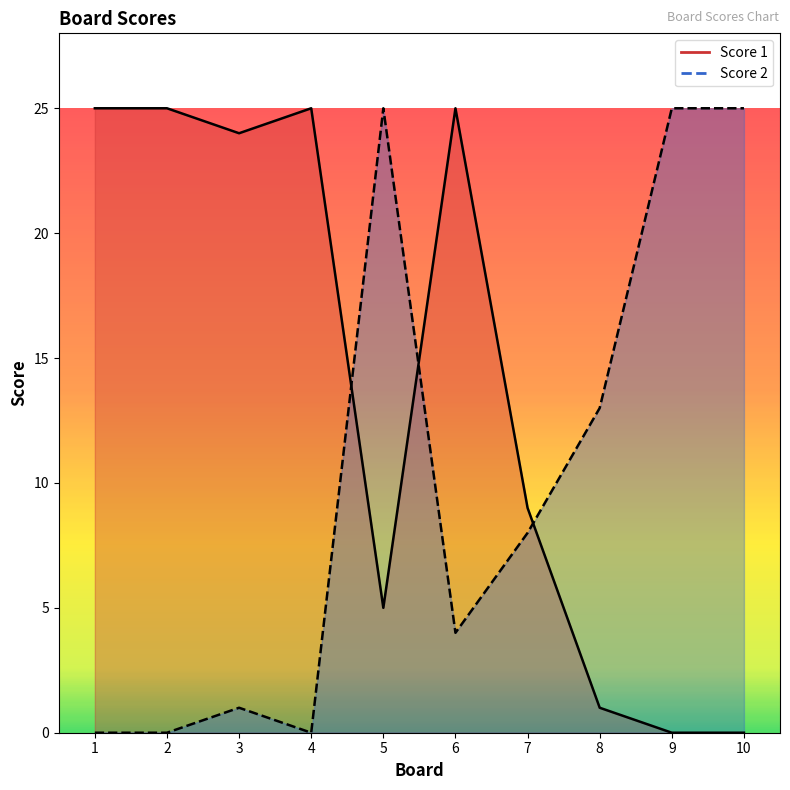

True or false: Score 2 and Score 1 intersect in this chart.

True